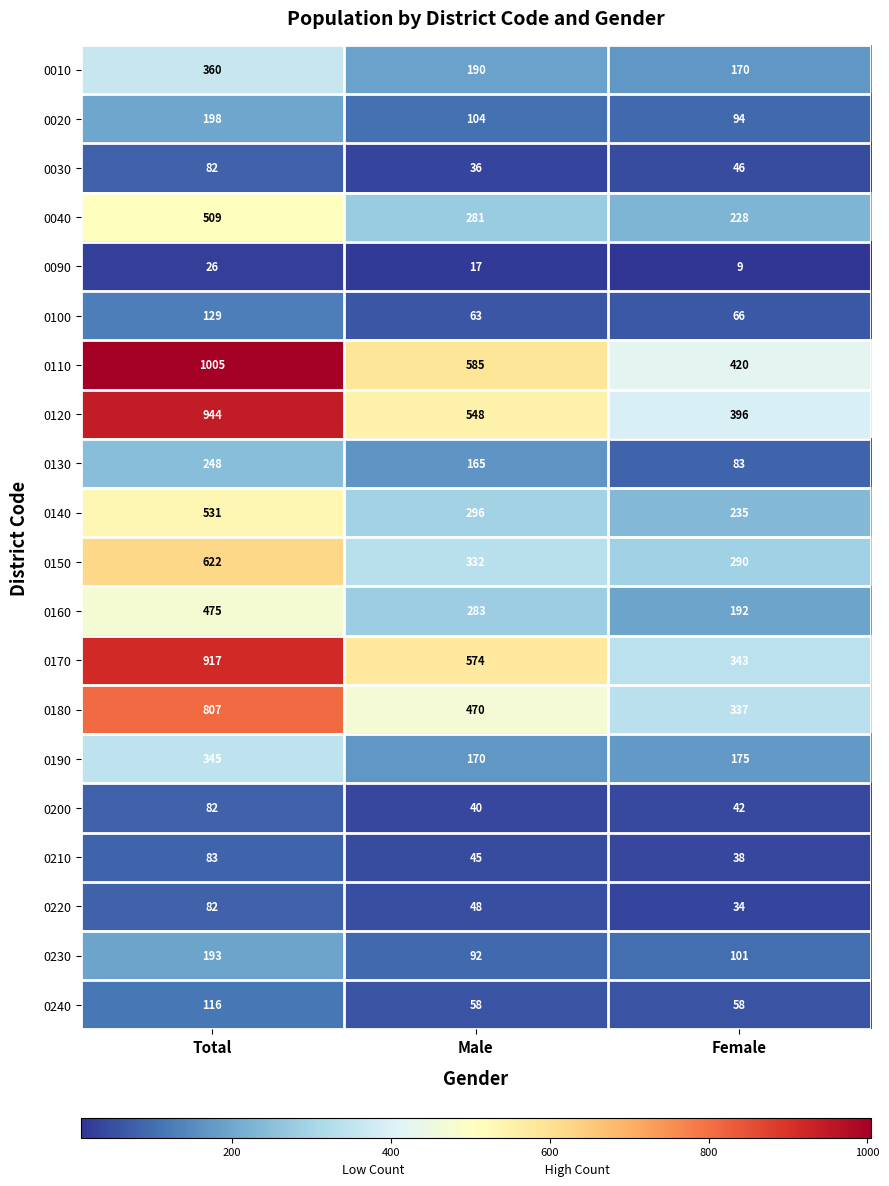

Is it true that 0220 equals 82 at Total?

True